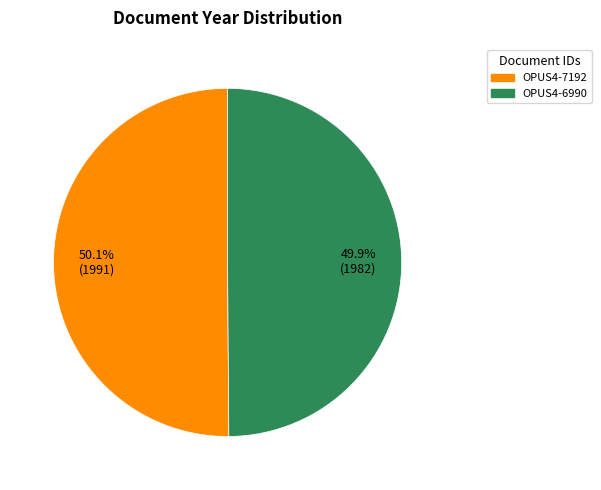

What percentage is the OPUS4-6990 slice, to the nearest percent?

50%